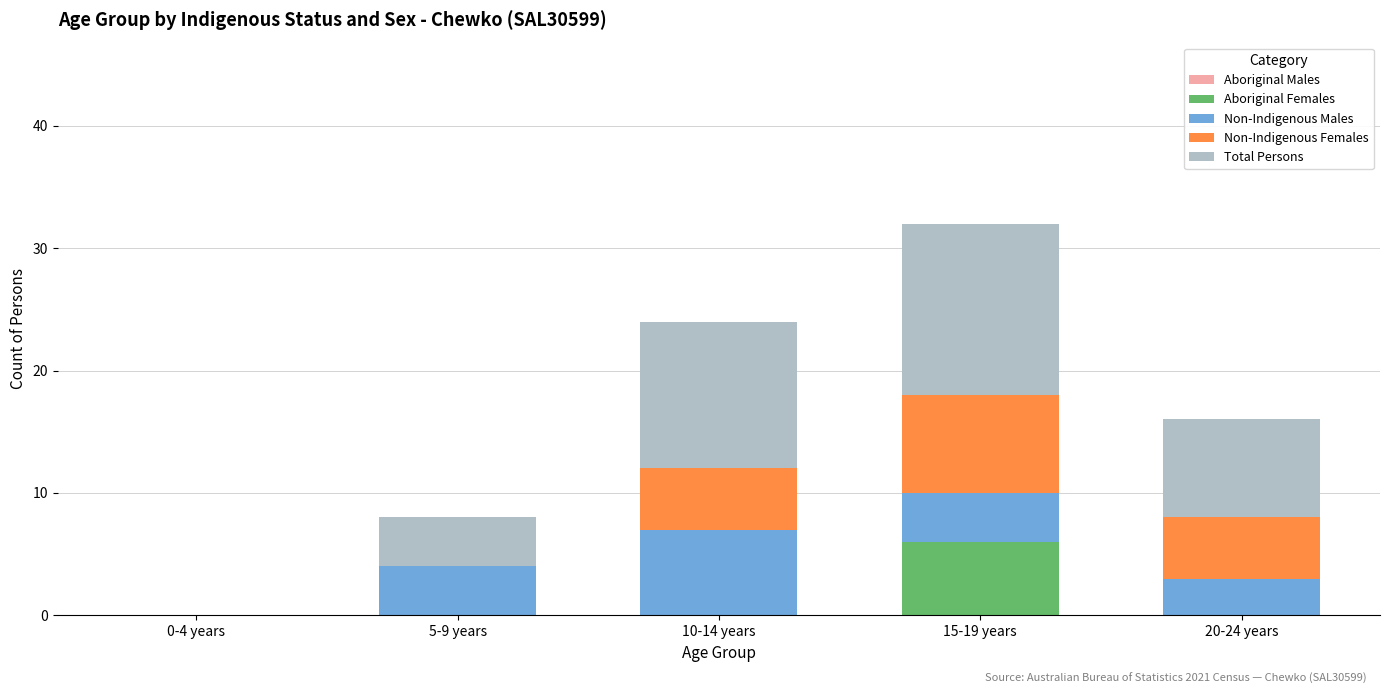

The value of Aboriginal Females at 0-4 years is 0. True or false?

True